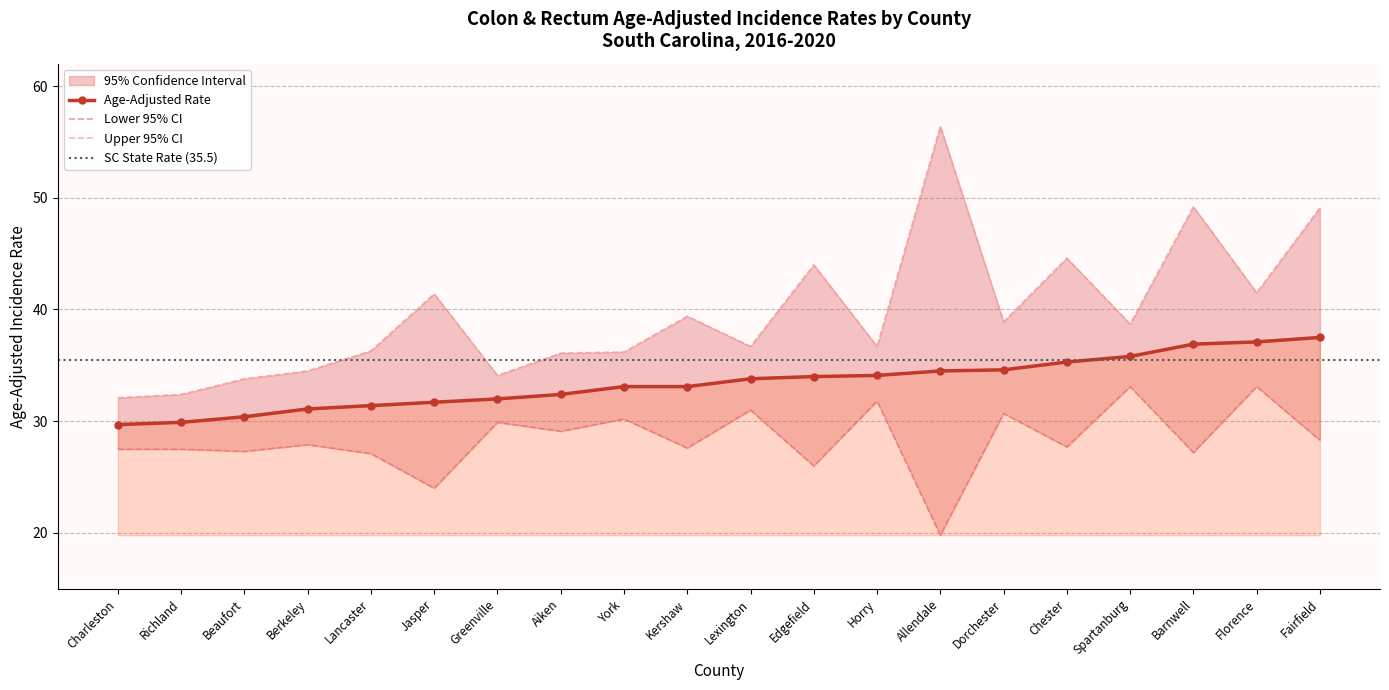

Is the value of Lower 95% CI at Chester greater than the value of Age-Adjusted Rate at Florence?

No